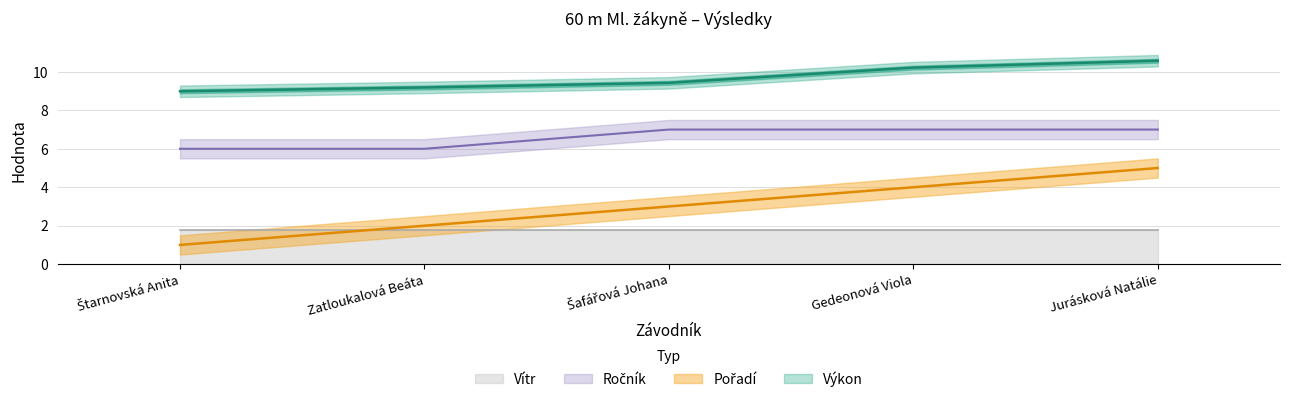

True or false: Pořadí has a value of 4.1 at Šafářová Johana.

False